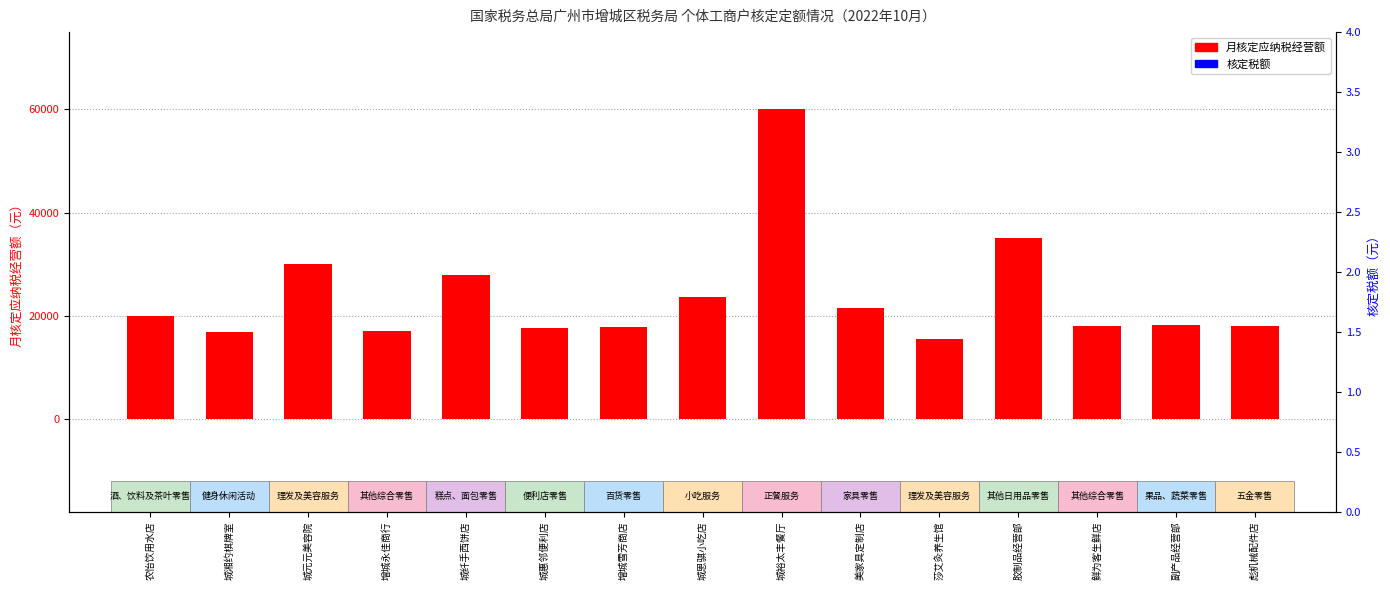

What is the maximum value shown in the chart?

60000.0